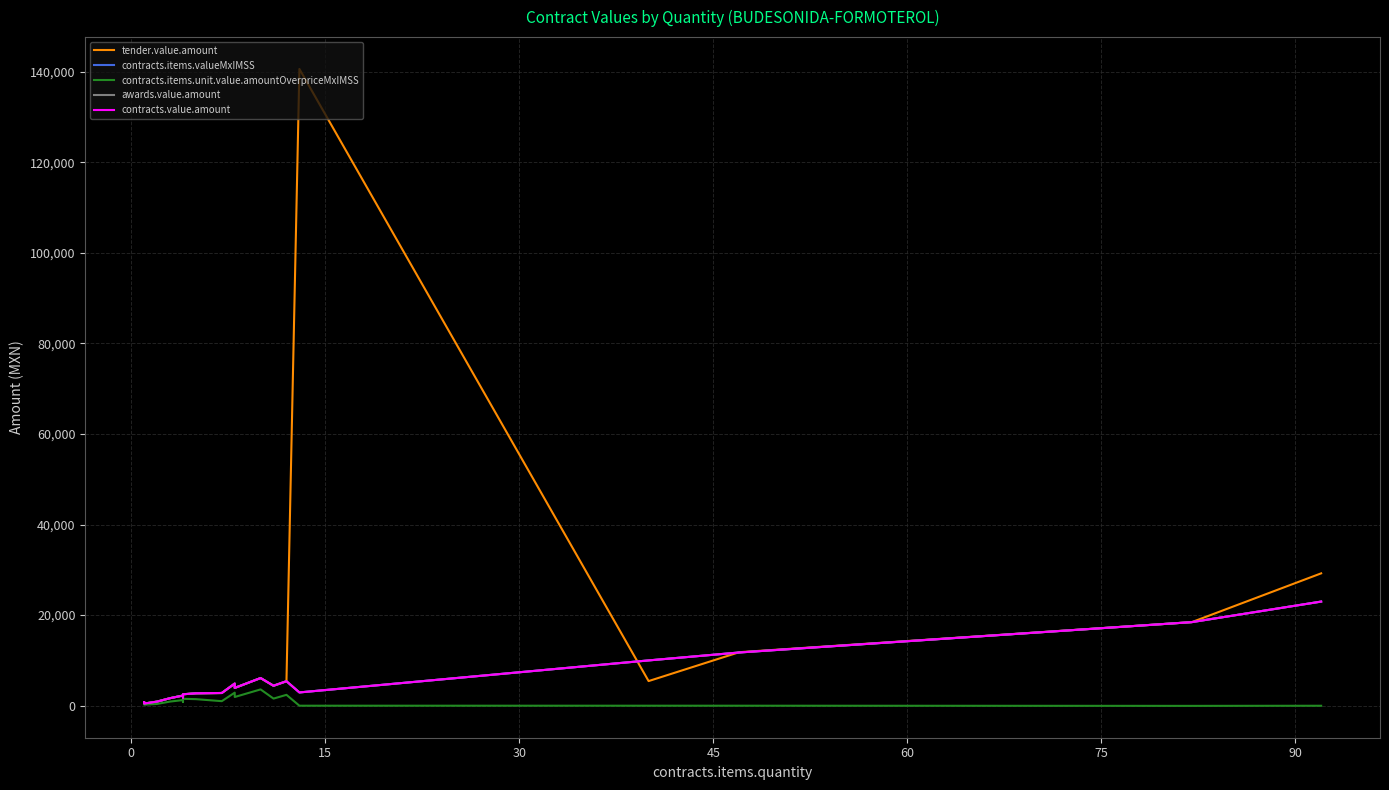

What is the difference between the maximum and minimum values in the contracts.items.valueMxIMSS series?

22518.0